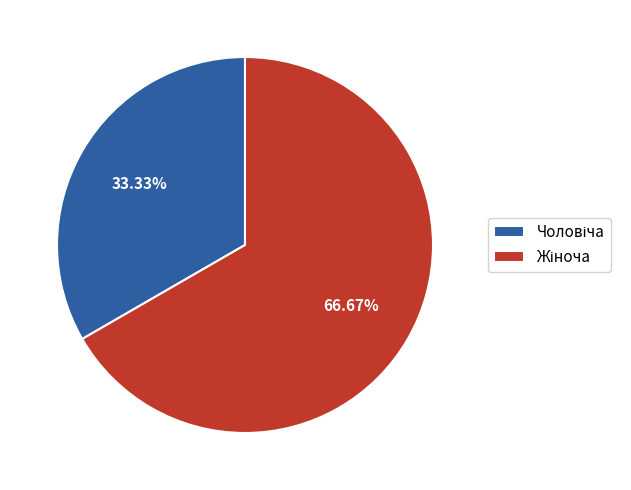

Is there any slice that represents more than half of the pie?

Yes